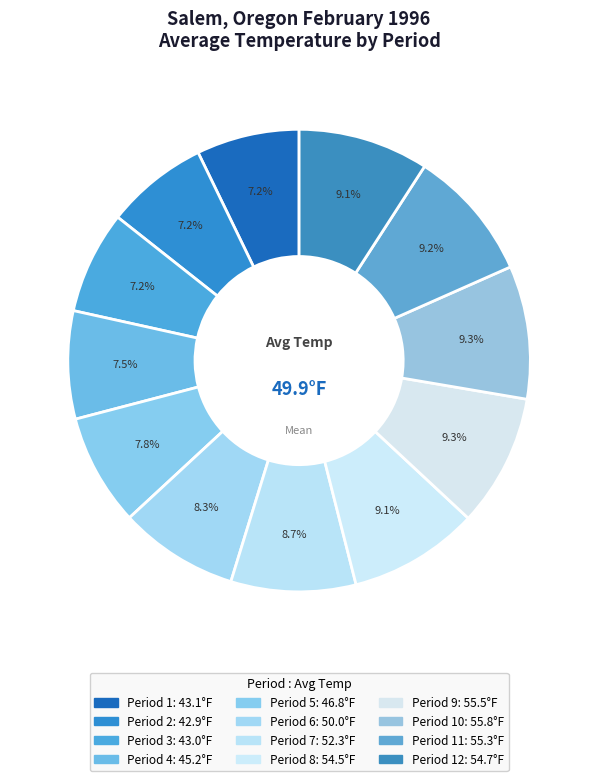

Rank the categories by value from lowest to highest.

Period 2, Period 3, Period 1, Period 4, Period 5, Period 6, Period 7, Period 8, Period 12, Period 11, Period 9, Period 10